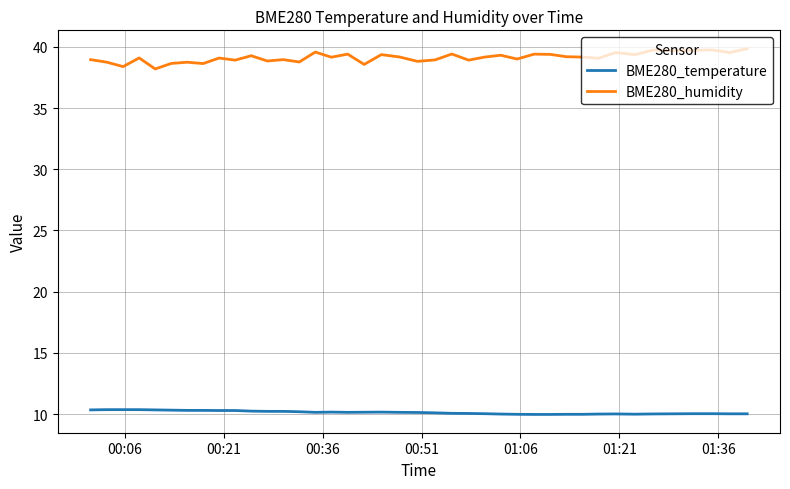

What is the lowest value of the BME280_humidity series?

38.2